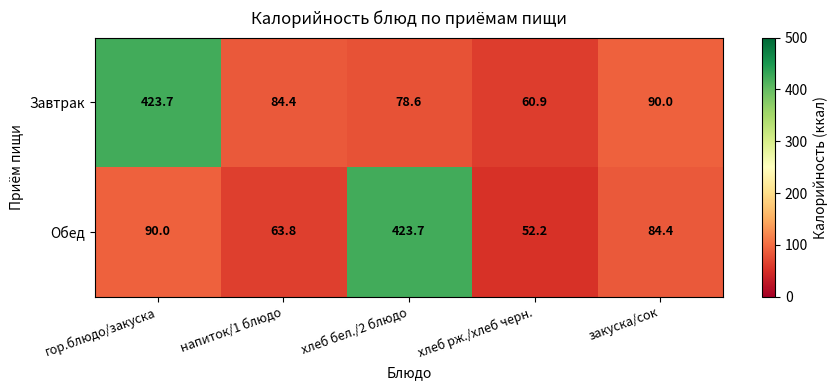

How many series are shown in this chart?

2